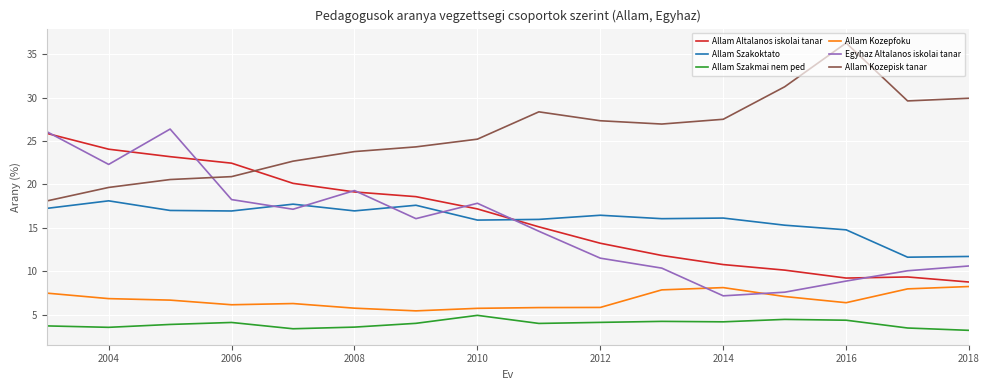

How many values in the Allam Altalanos iskolai tanar series are below 17?

8